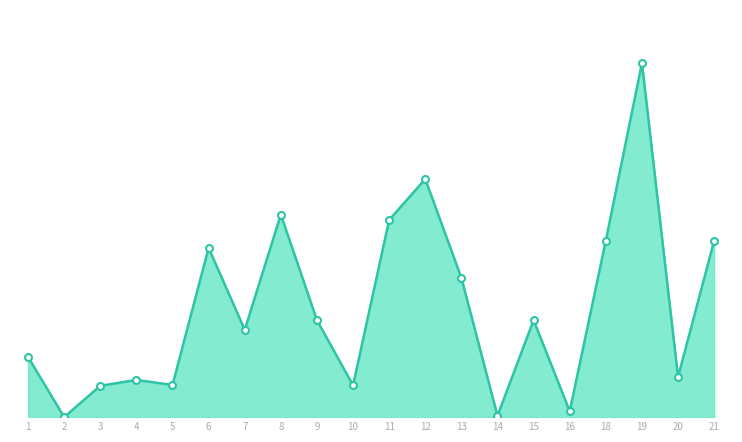

The value at 3 is 4563.0. True or false?

True